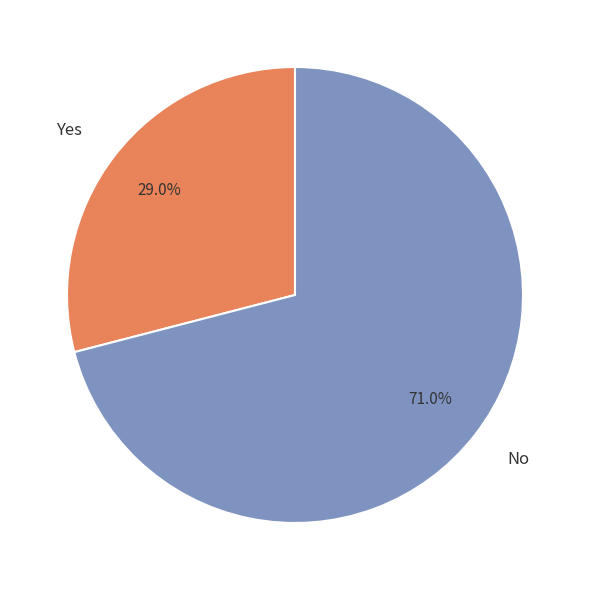

What is the smallest slice in the pie chart?

Yes